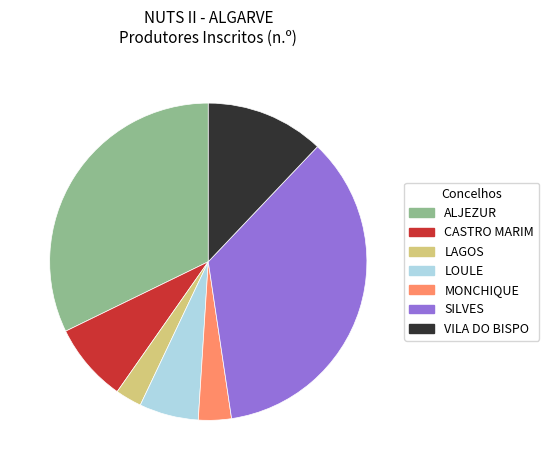

How many segments does this pie chart have?

7